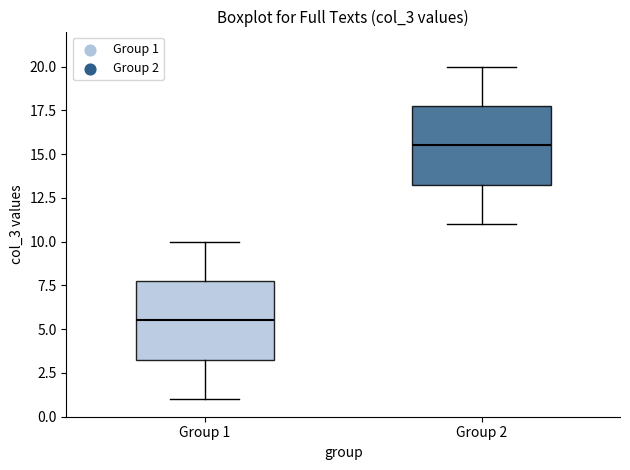

Where is the upper edge of the box for Group 2 on the y-axis? The values are not printed on the chart, so give them approximately, as read against the axis.

18.0